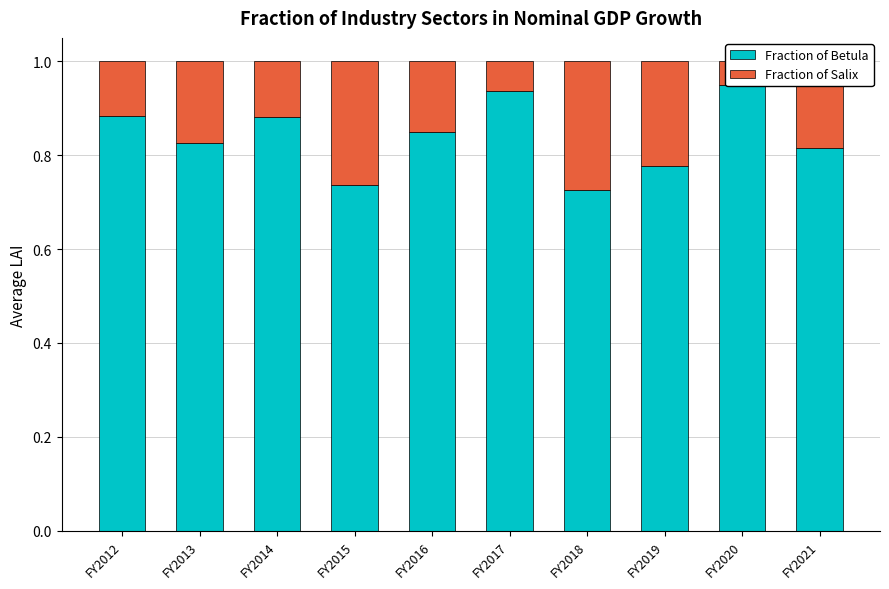

True or false: Fraction of Salix has a value of 0.1 at FY2018.

False